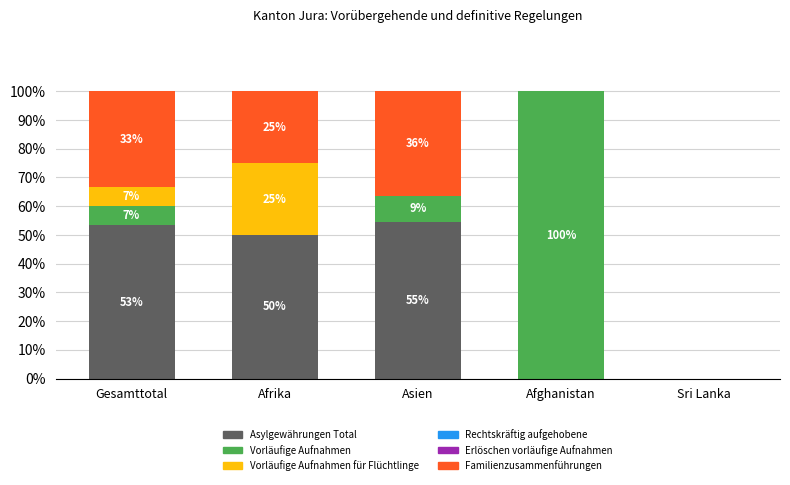

Which series has the largest total across all categories?

Asylgewährungen Total